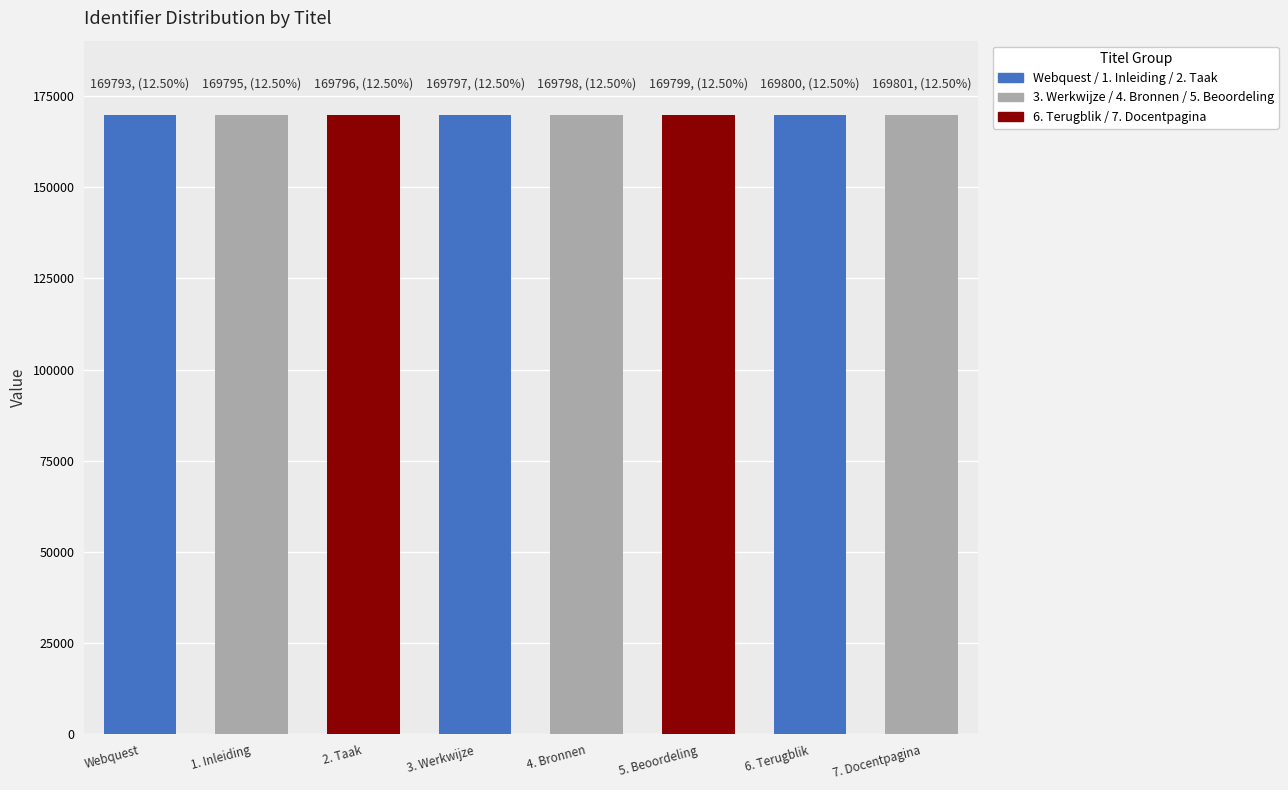

True or false: the data shows 169800 at 6. Terugblik.

True